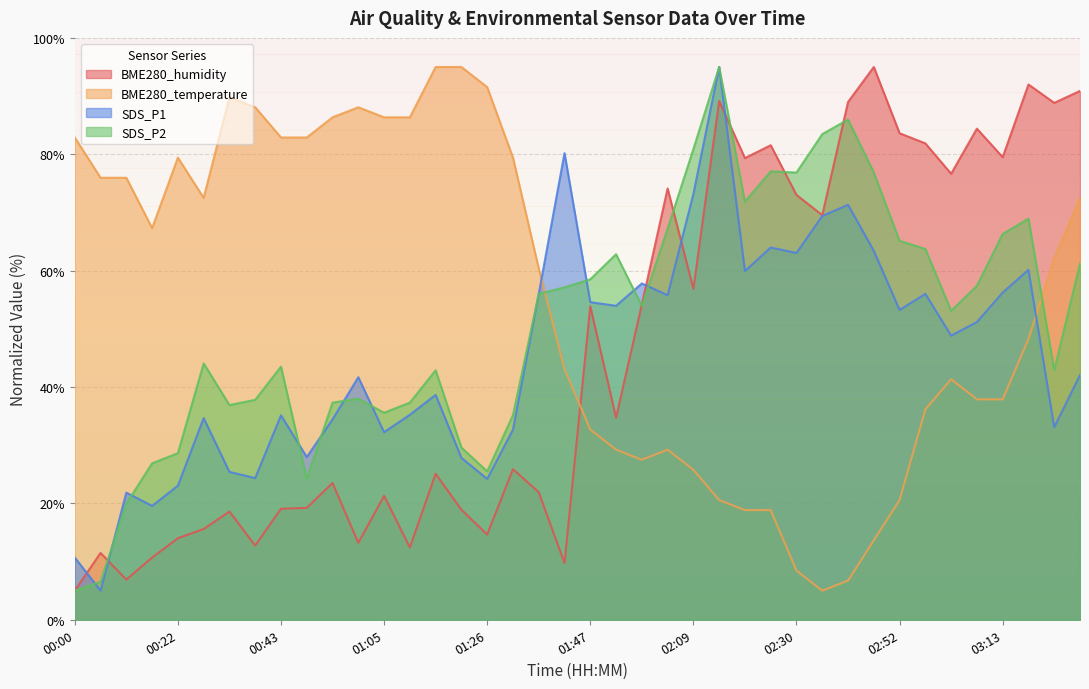

How many distinct data groups are displayed?

4